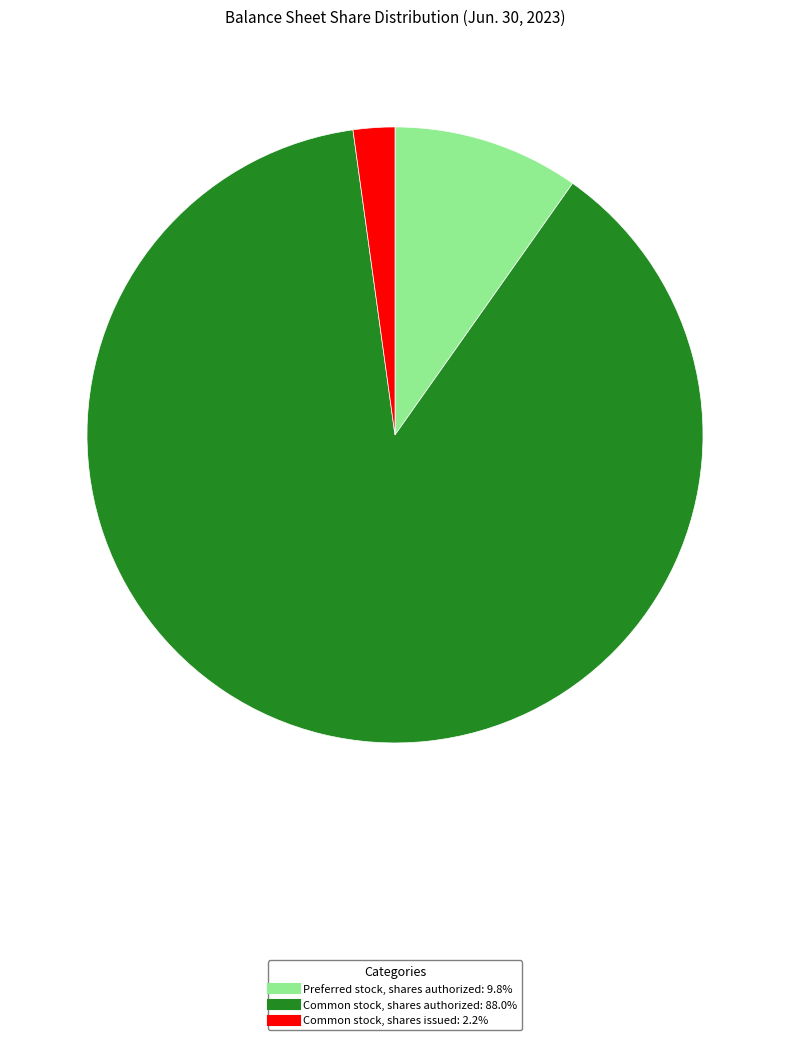

Is it true that Common stock, shares issued is 2% of the pie?

True